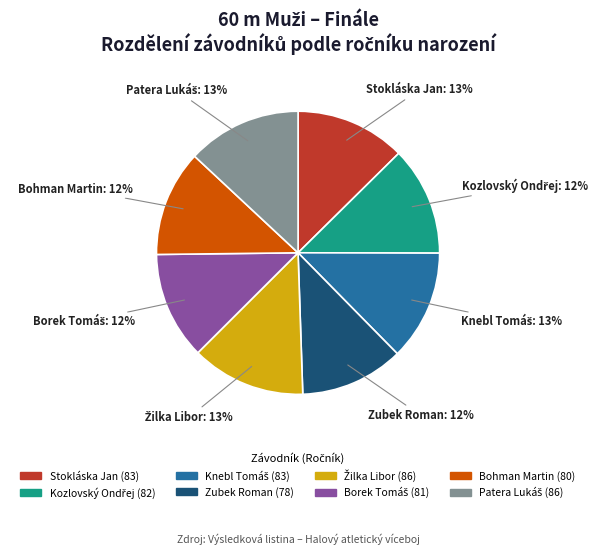

Is there a majority slice in this chart?

No